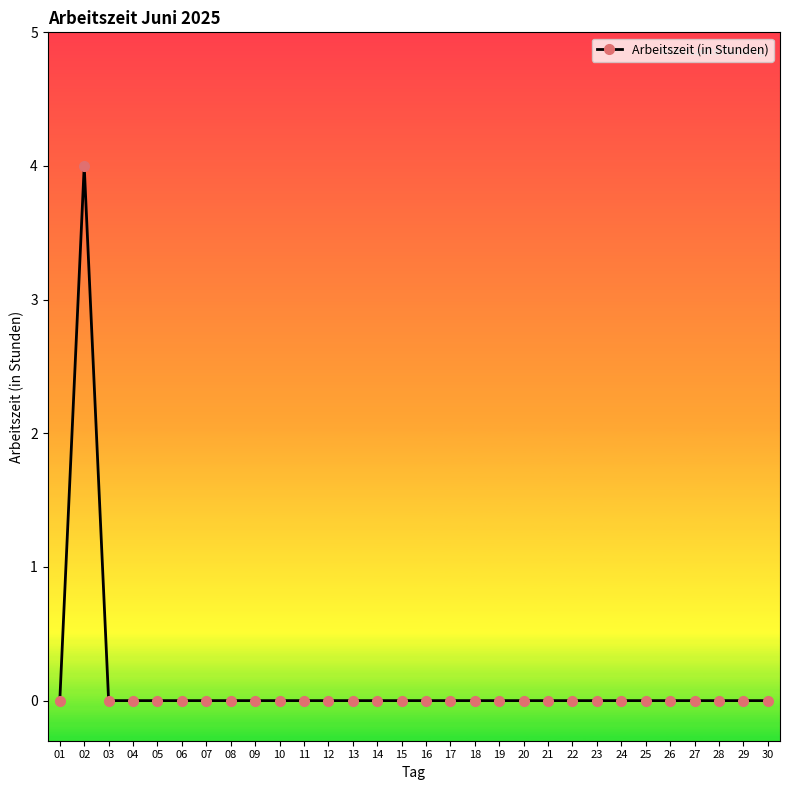

Reading left to right, extract all data points from this chart.

0	4	0	0	0	0	0	0	0	0	0	0	0	0	0	0	0	0	0	0	0	0	0	0	0	0	0	0	0	0